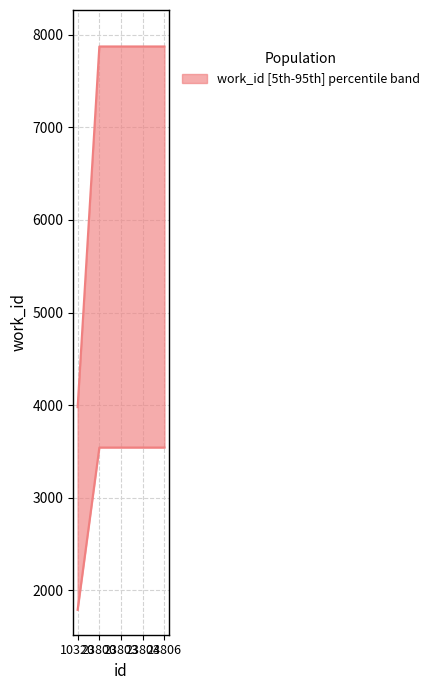

True or false: there are more than 2 points higher than both neighbors.

False